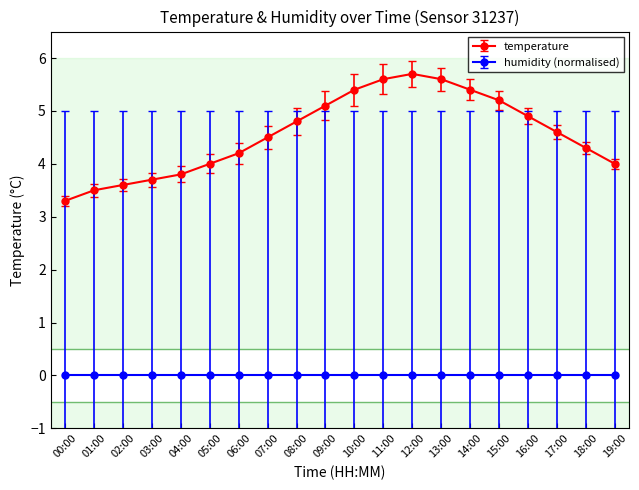

At which label does temperature reach its minimum?

00:00